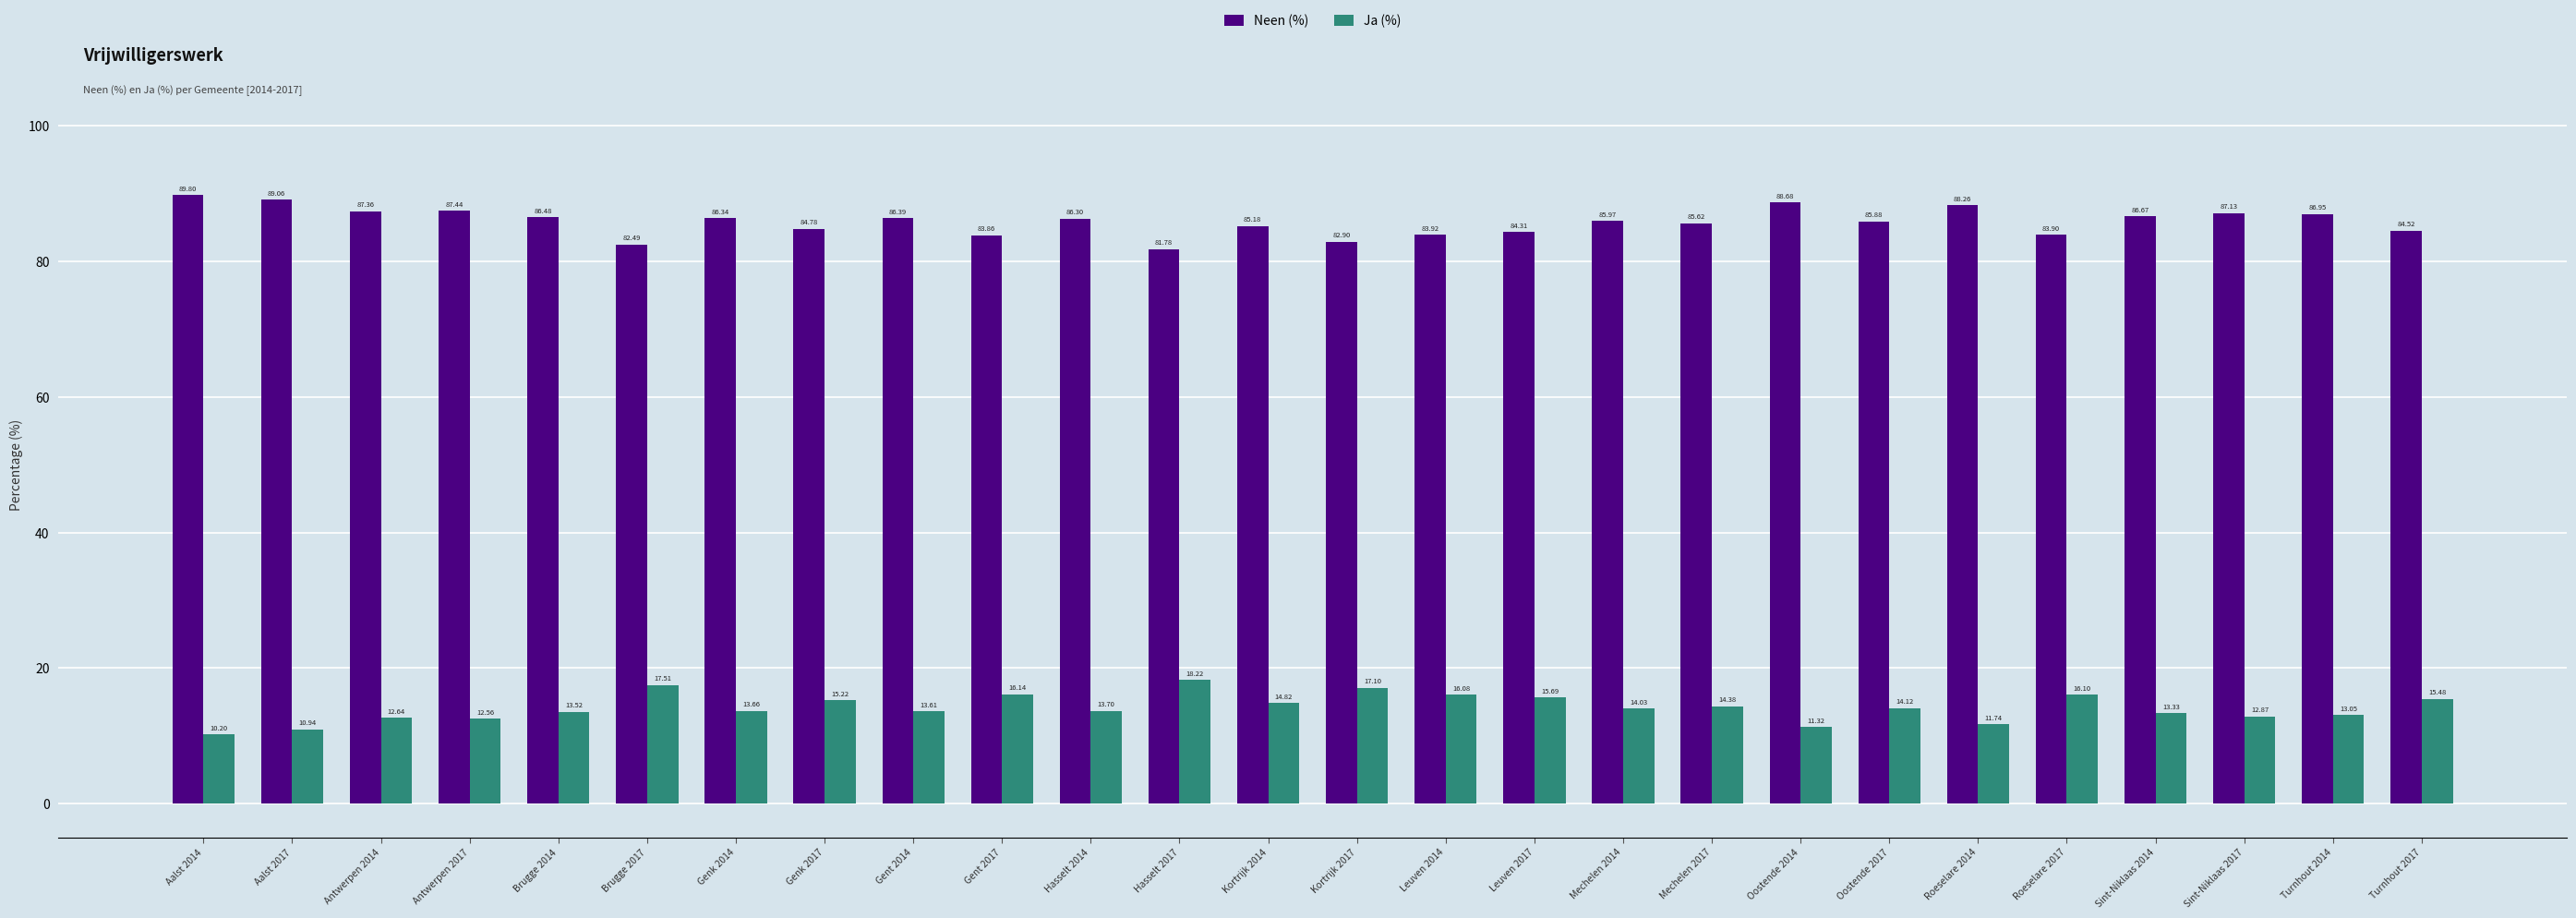

How many bars are there in total?

52